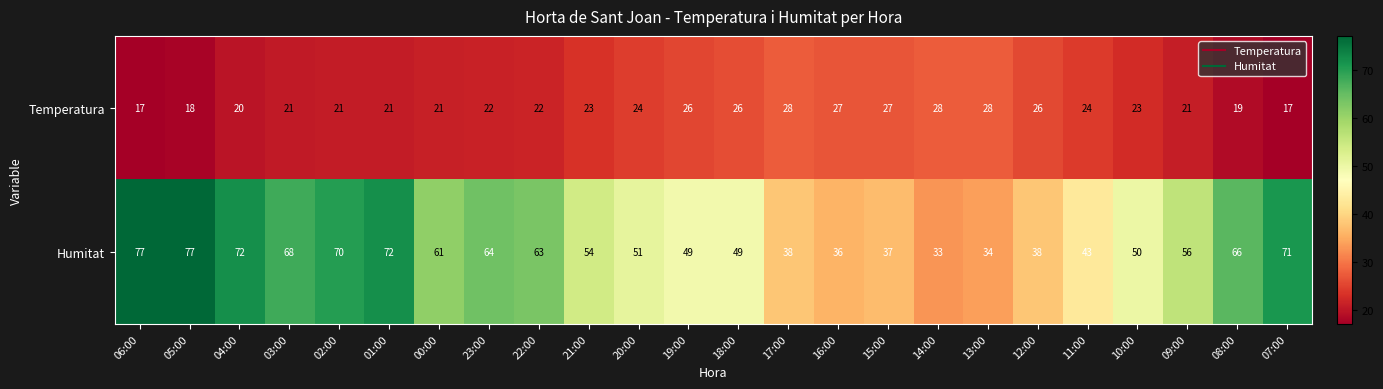

What is the average value of the Humitat series?

55